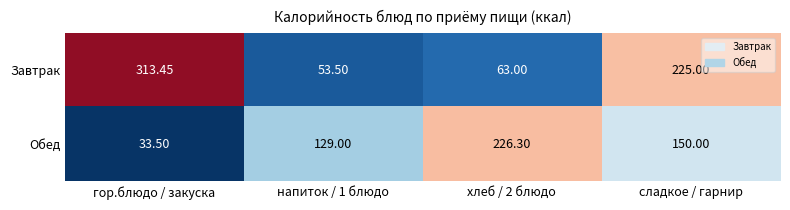

At which category does the chart reach its minimum across all series?

гор.блюдо / закуска